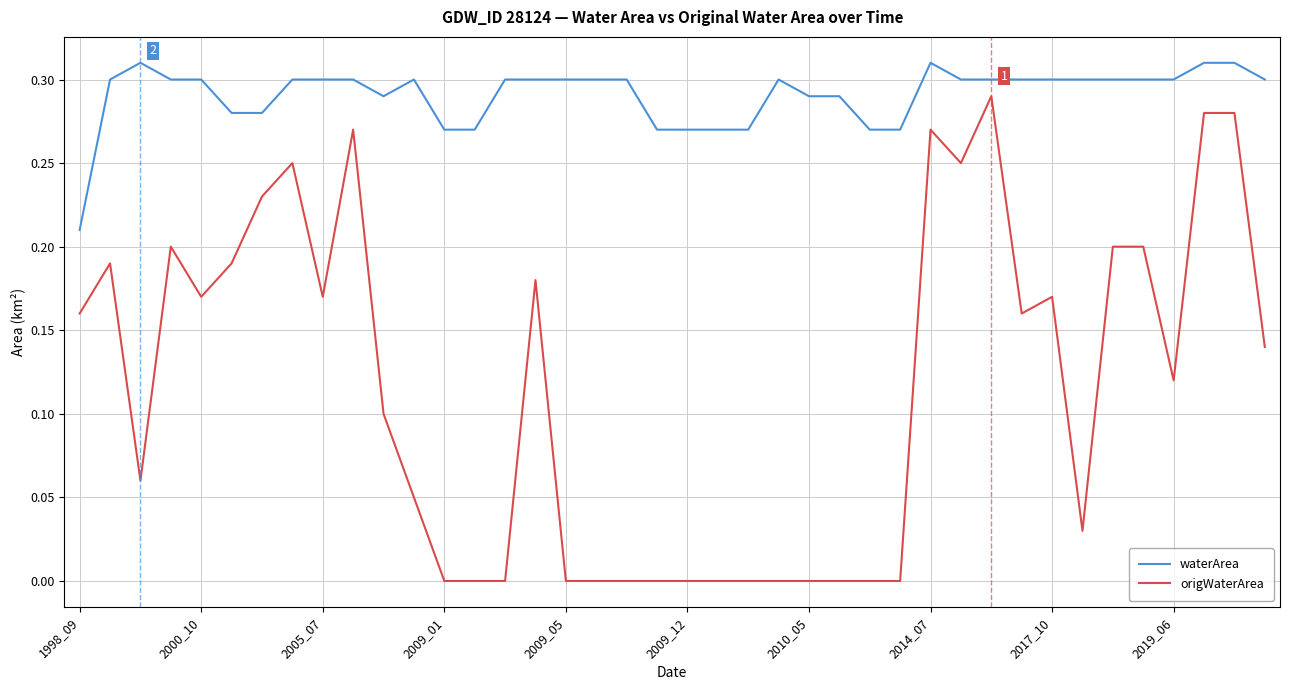

True or false: waterArea and origWaterArea cross at least once.

False